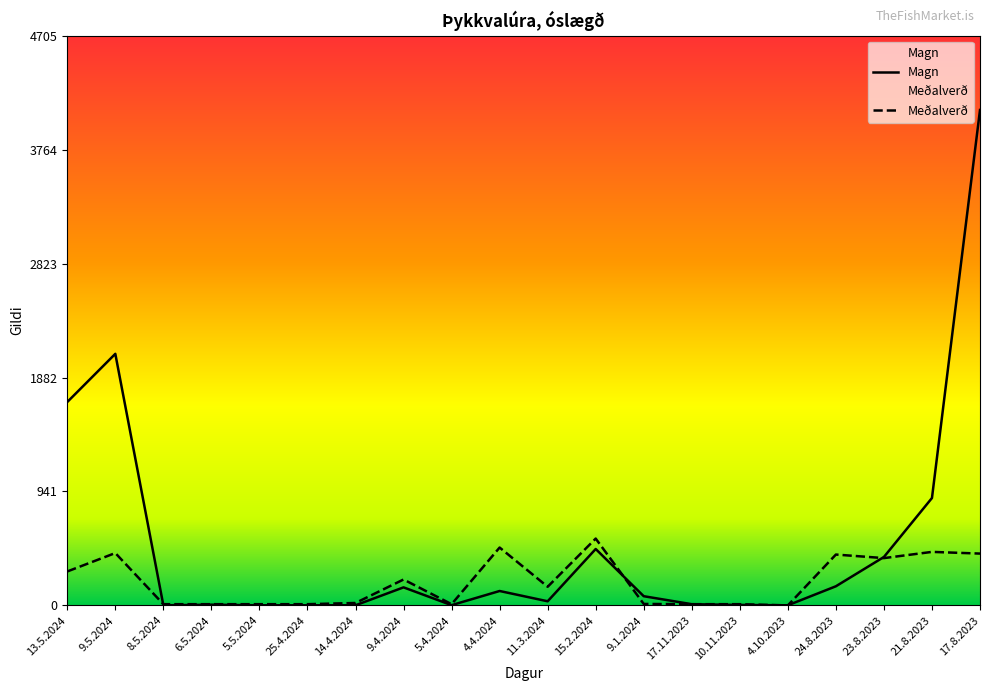

Which series has the largest range (max minus min)?

Magn